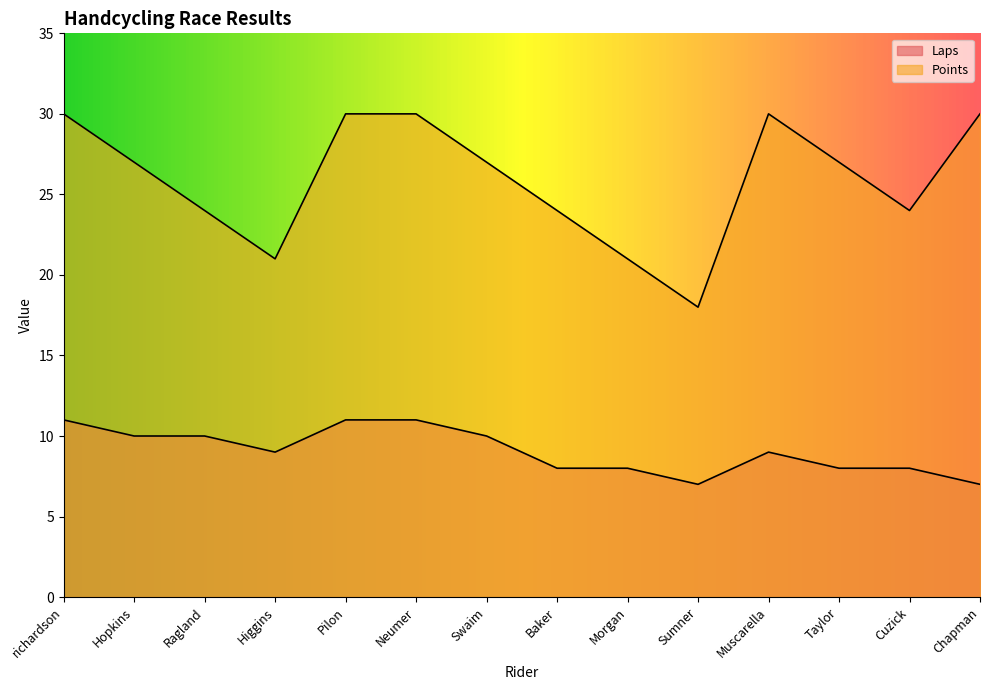

What is the greatest value displayed?

30